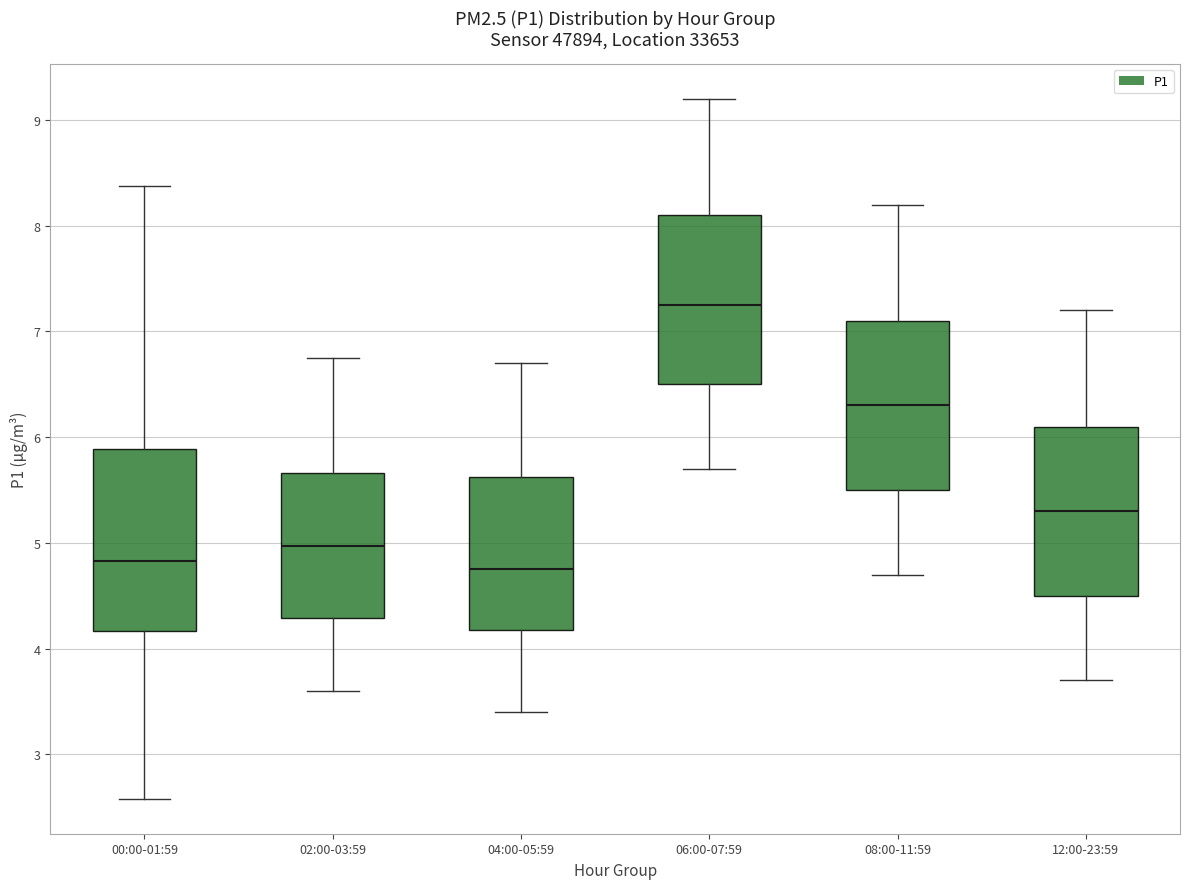

Comparing the boxes themselves (not the whiskers), which one is the tallest?

00:00-01:59